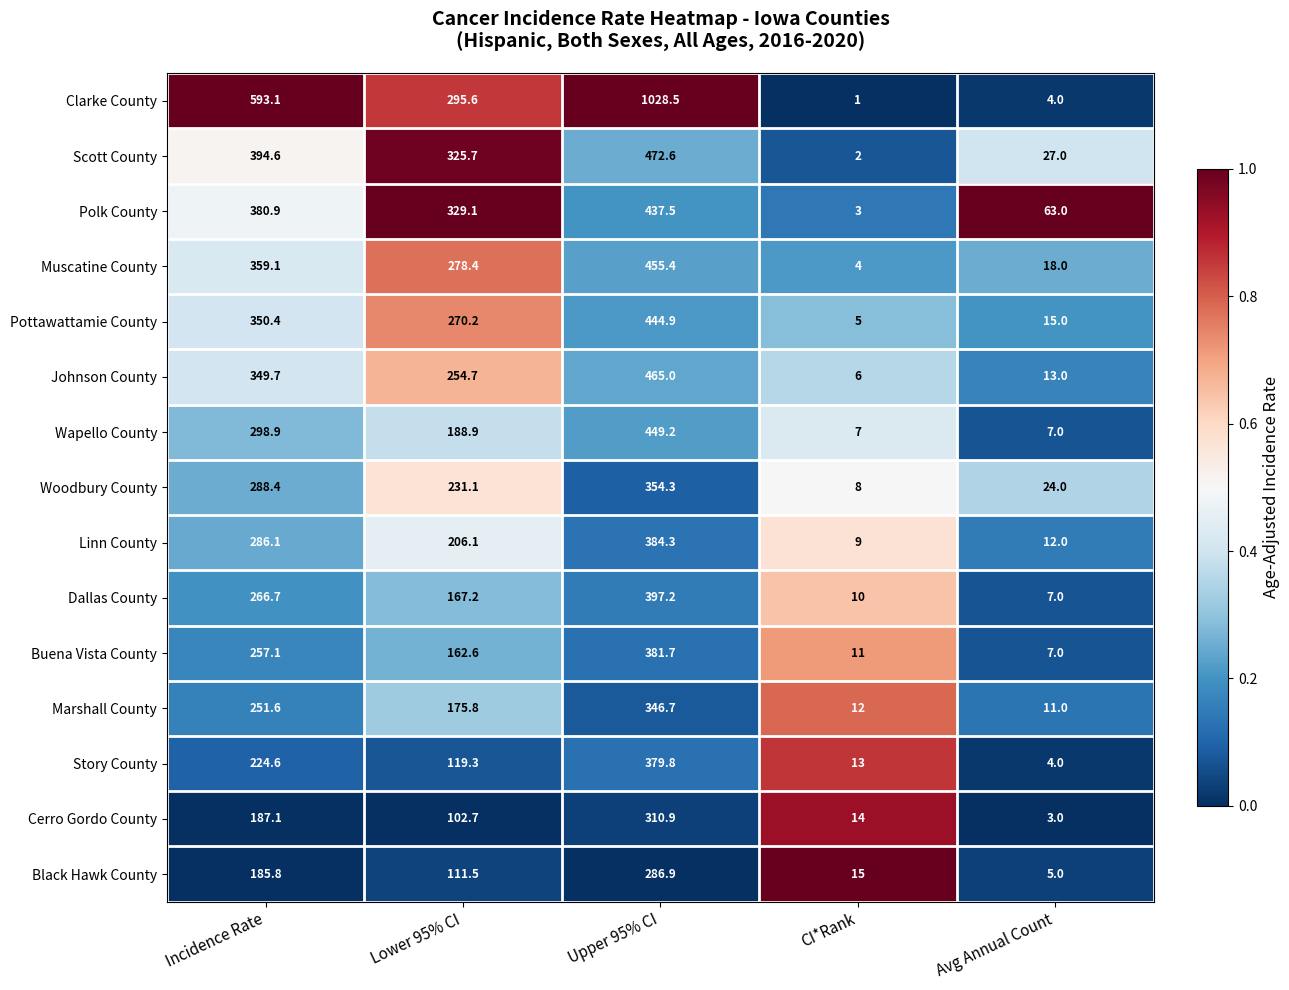

What is the sum of all Cerro Gordo County values?

617.7